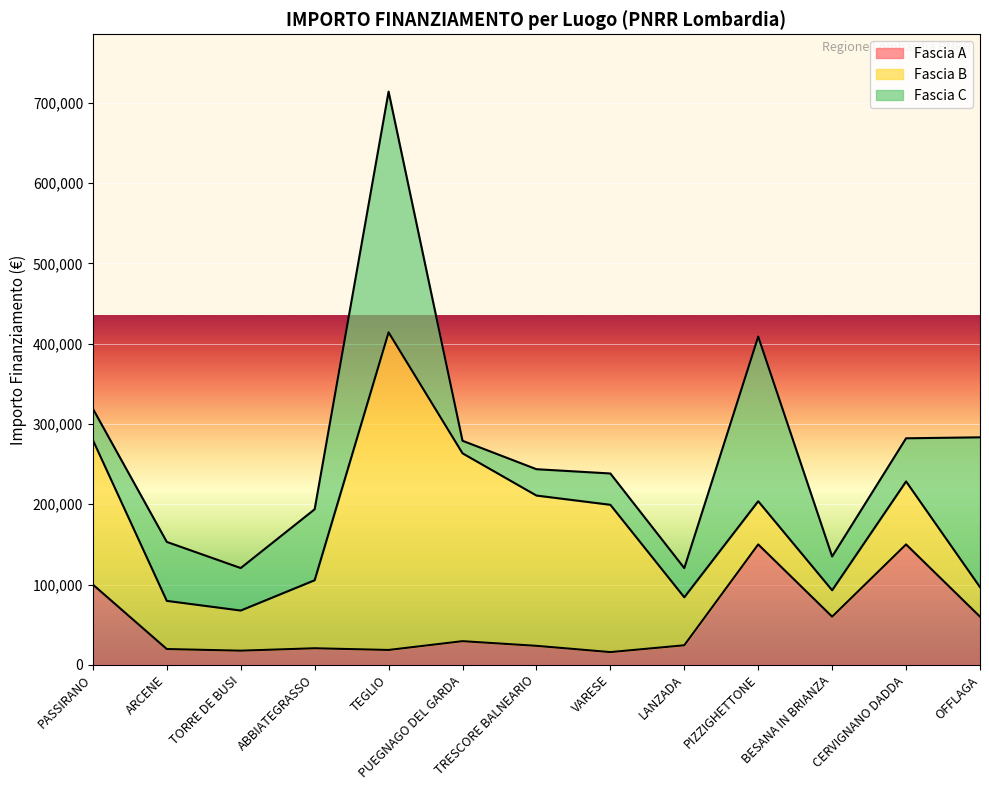

In Fascia B, how many points are lower than both neighbors (excluding endpoints)?

2